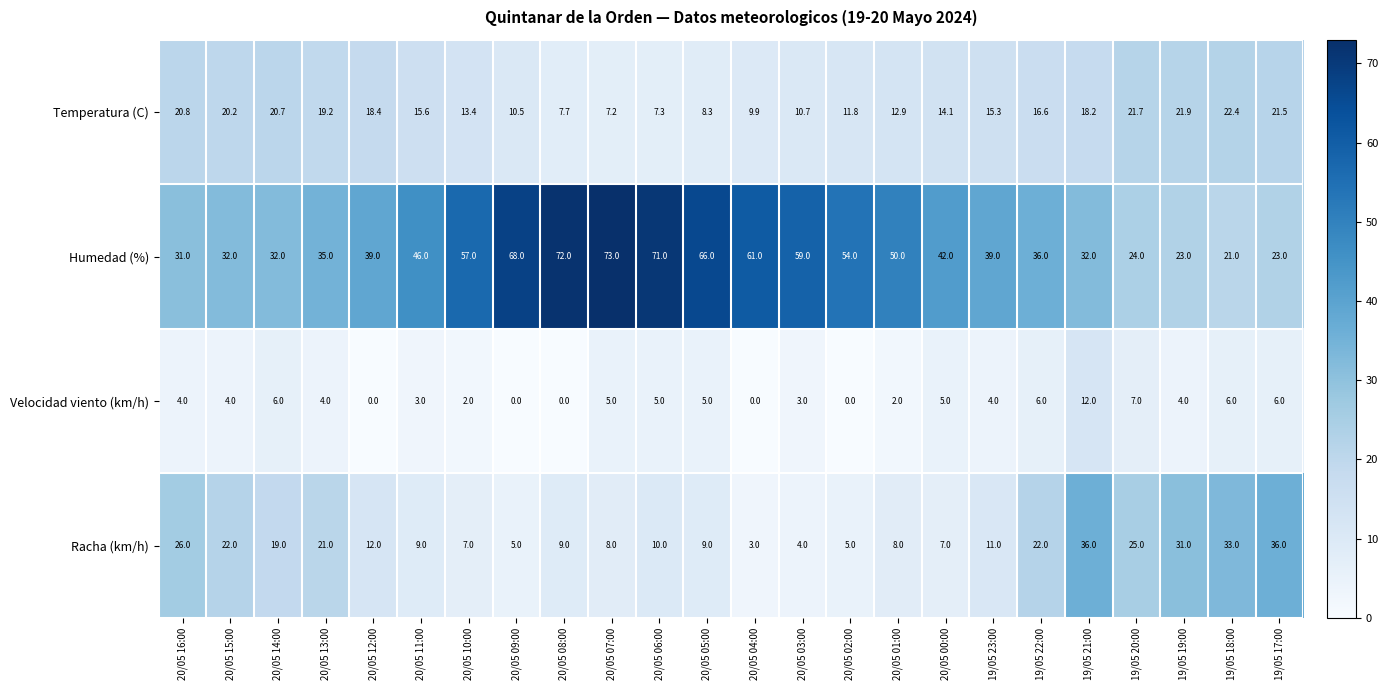

The value of Temperatura (C) at 19/05 19:00 is 37.4. True or false?

False